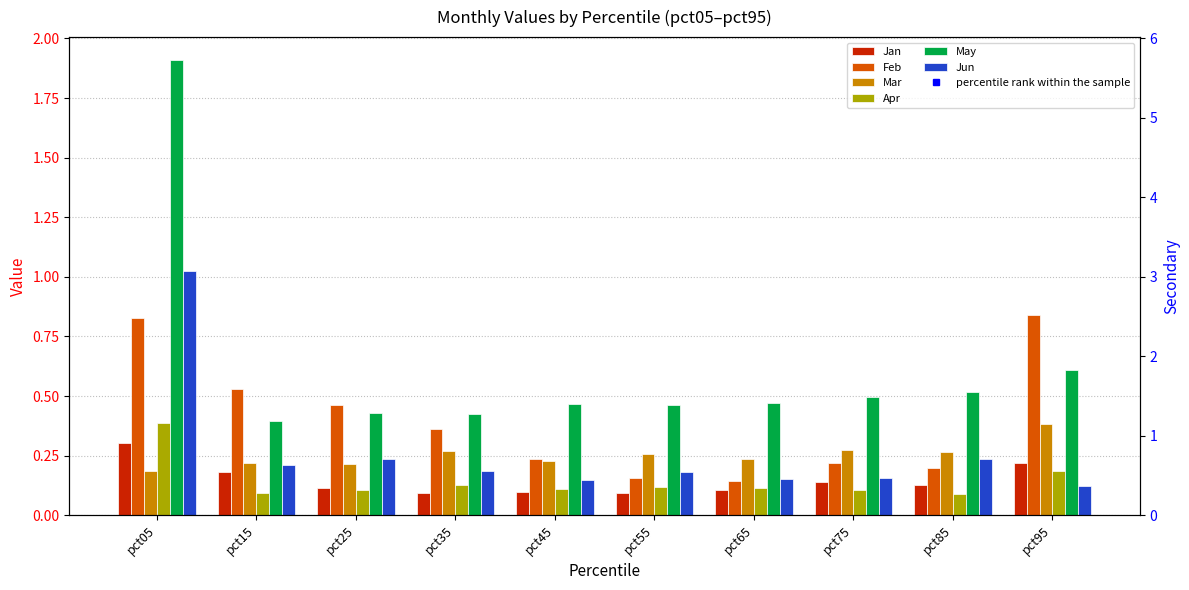

List the series in order of their peak value, lowest first.

Jan, Mar, Apr, Feb, Jun, May